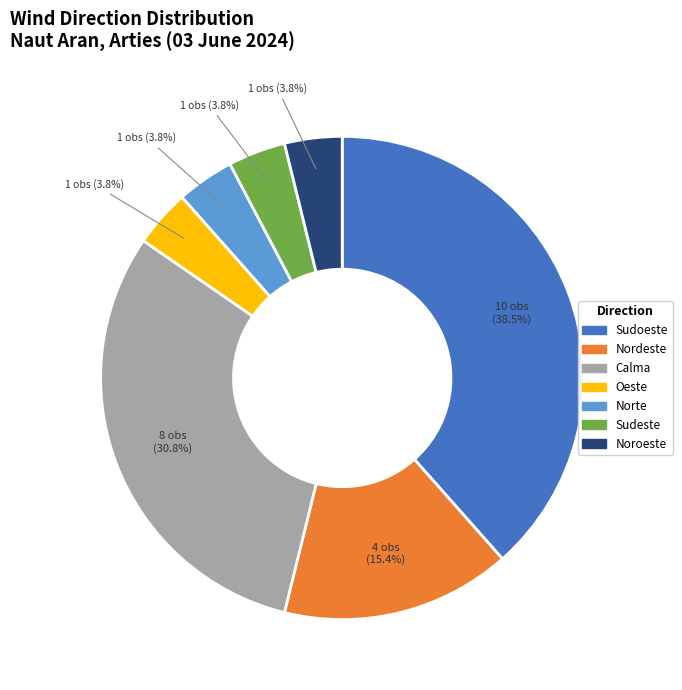

Does any single category account for the majority?

No